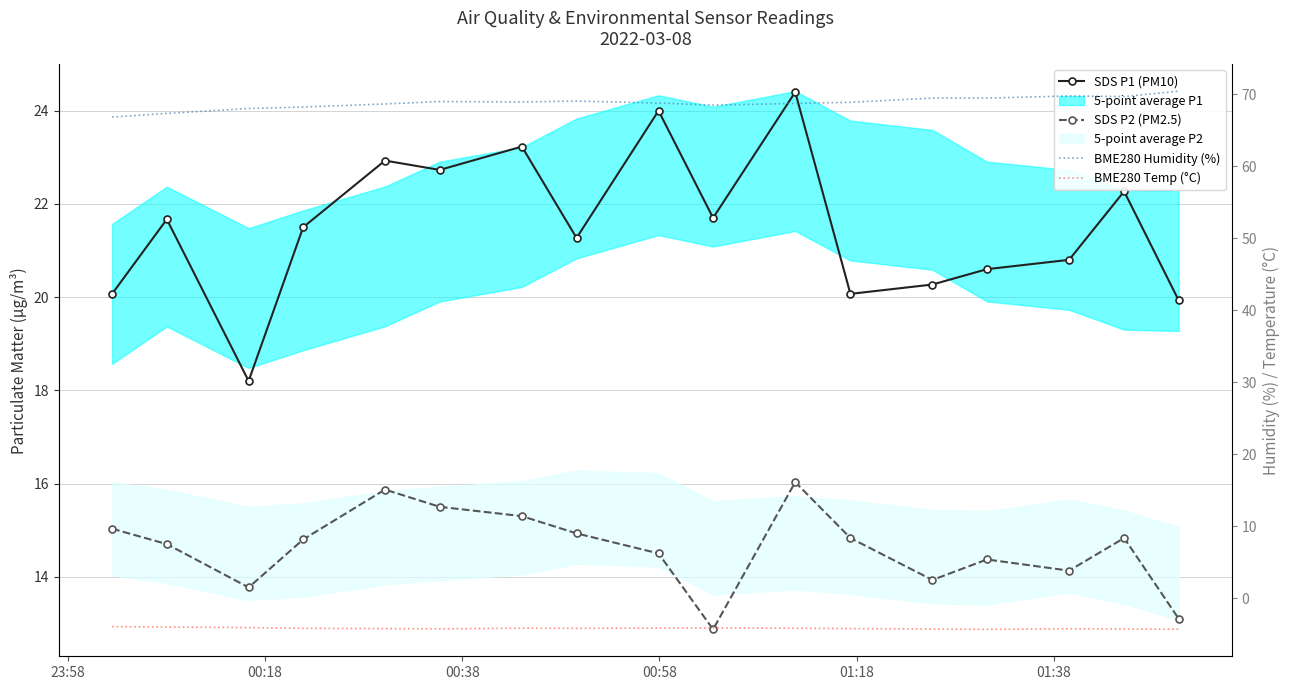

Does the chart have visible grid lines?

Yes